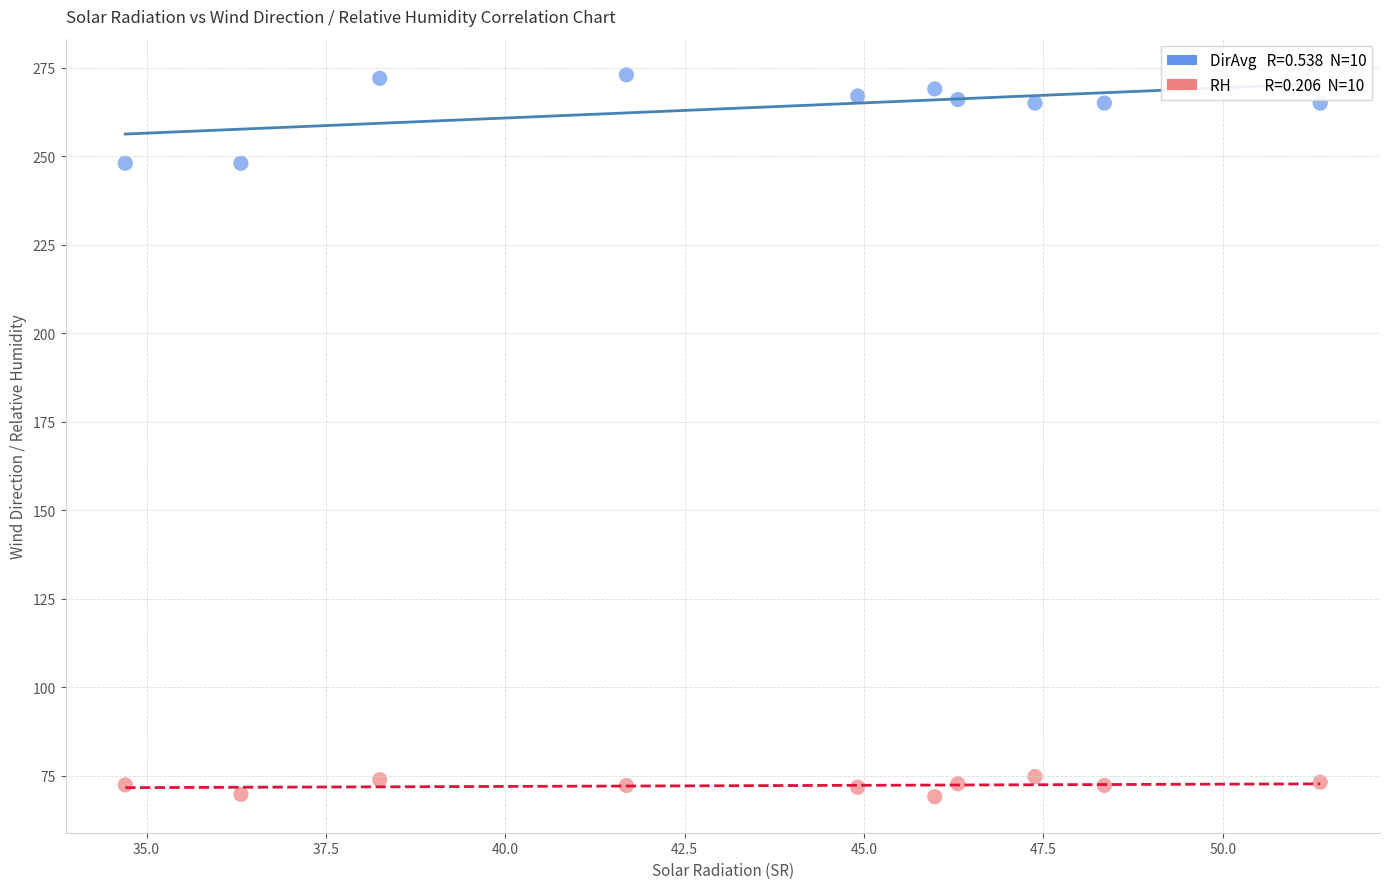

Across all data points, what is the range of X values (max minus min)?

16.7